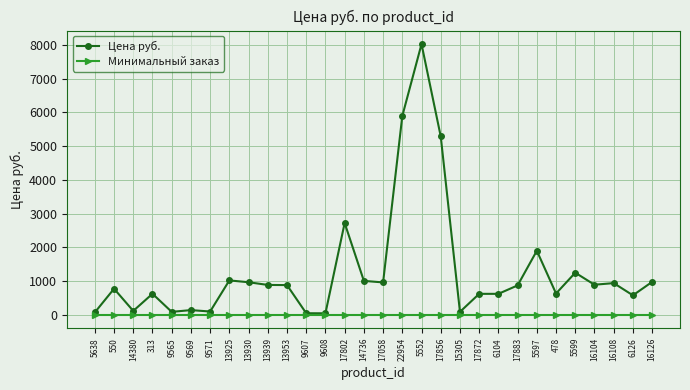

Rank the series by their maximum value, from lowest to highest.

Минимальный заказ, Цена руб.